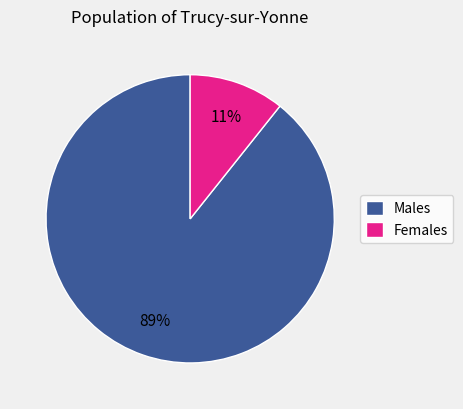

Do Males and Females together represent more than half of the pie?

Yes